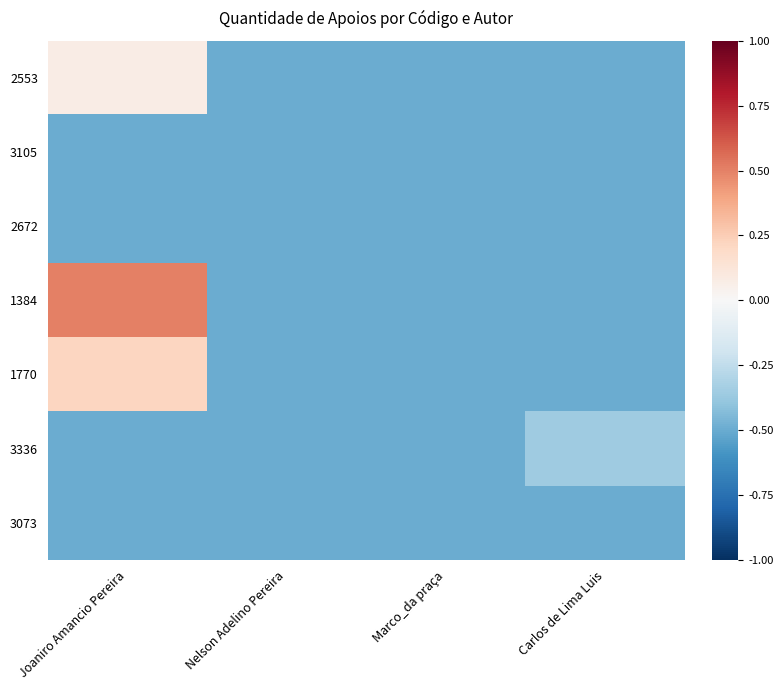

Reading right to left, extract all data points from this chart.

2553: Carlos de Lima Luis=-0.5	Marco_da praça=-0.5	Nelson Adelino Pereira=-0.5	Joaniro Amancio Pereira=0.1
3105: Carlos de Lima Luis=-0.5	Marco_da praça=-0.5	Nelson Adelino Pereira=-0.5	Joaniro Amancio Pereira=-0.5
2672: Carlos de Lima Luis=-0.5	Marco_da praça=-0.5	Nelson Adelino Pereira=-0.5	Joaniro Amancio Pereira=-0.5
1384: Carlos de Lima Luis=-0.5	Marco_da praça=-0.5	Nelson Adelino Pereira=-0.5	Joaniro Amancio Pereira=0.5
1770: Carlos de Lima Luis=-0.5	Marco_da praça=-0.5	Nelson Adelino Pereira=-0.5	Joaniro Amancio Pereira=0.2
3336: Carlos de Lima Luis=-0.4	Marco_da praça=-0.5	Nelson Adelino Pereira=-0.5	Joaniro Amancio Pereira=-0.5
3073: Carlos de Lima Luis=-0.5	Marco_da praça=-0.5	Nelson Adelino Pereira=-0.5	Joaniro Amancio Pereira=-0.5